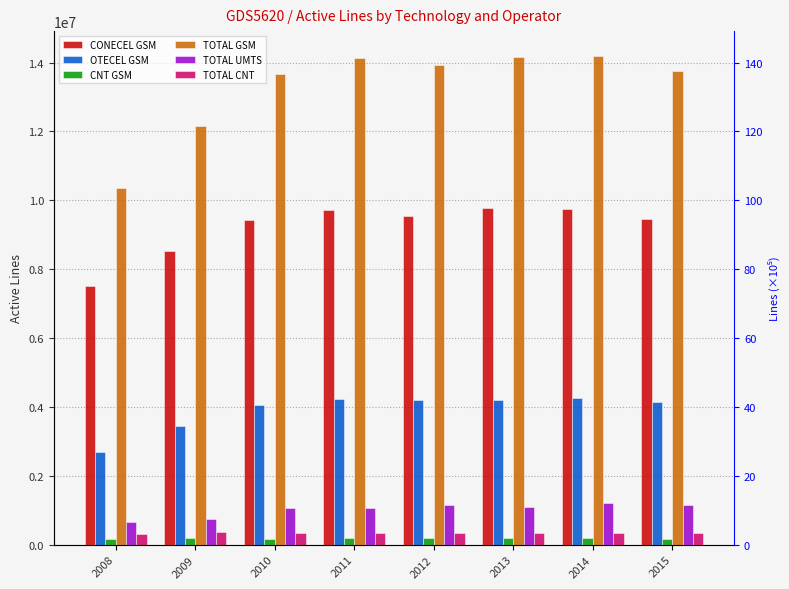

Between 2008 and 2013, which series saw the biggest shift?

TOTAL GSM